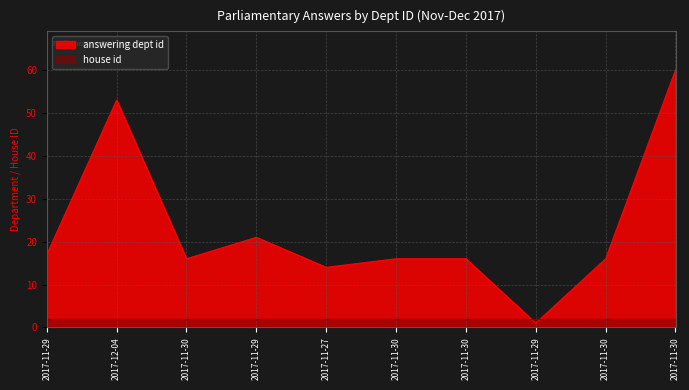

Read the value at 2017-11-27, to the nearest 5.

15